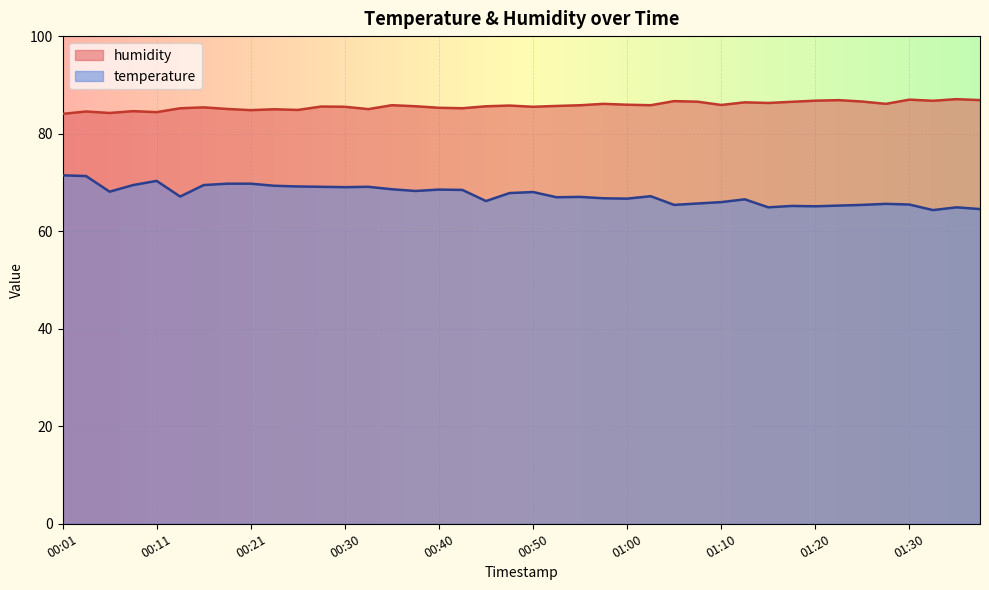

What is the label of the 18th point from the left?

00:43